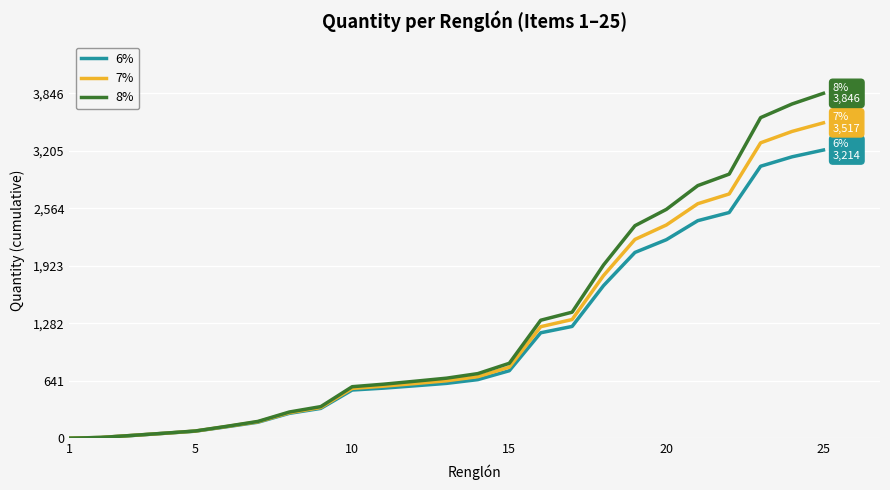

List the series in order of their peak value, lowest first.

6%, 7%, 8%